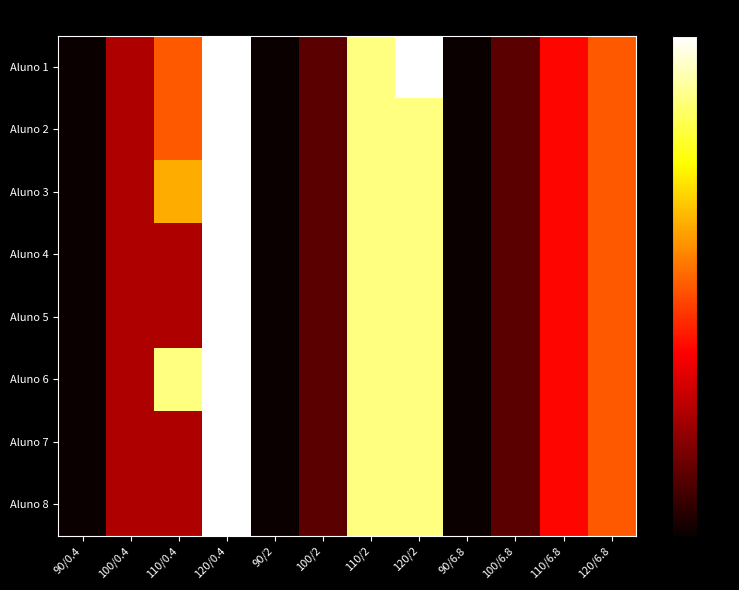

At how many categories does at least one series exceed 52?

5